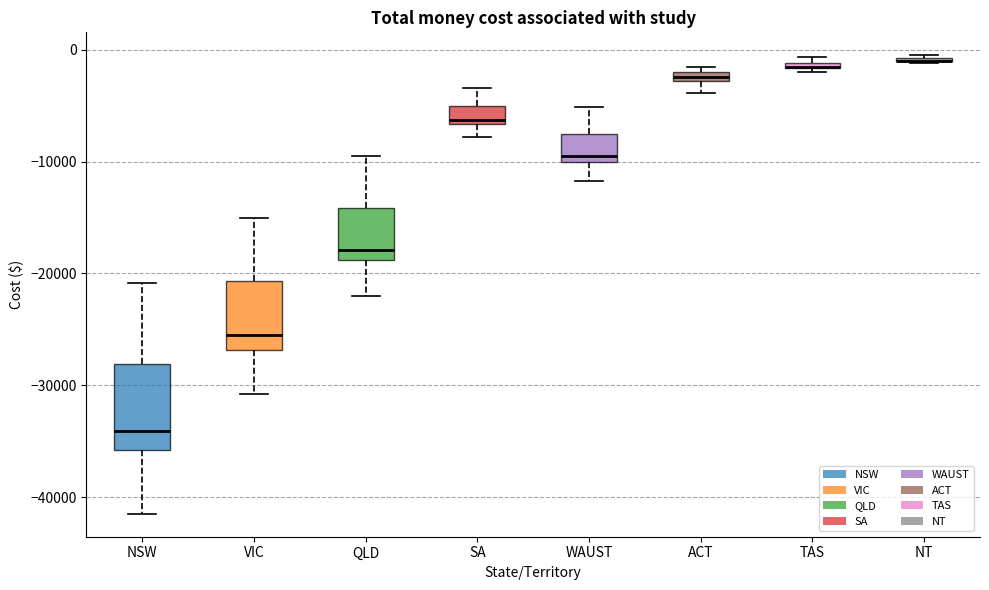

Where does the upper whisker of the box for QLD end on the y-axis? The values are not printed on the chart, so give them approximately, as read against the axis.

-10000